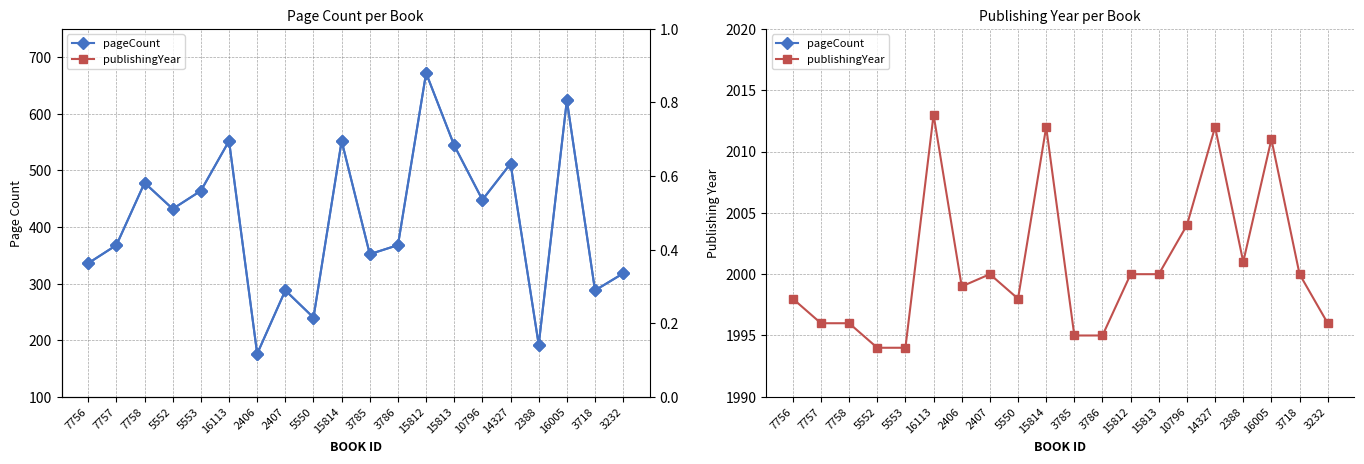

True or false: publishingYear has more than 2 points higher than both neighbors.

True